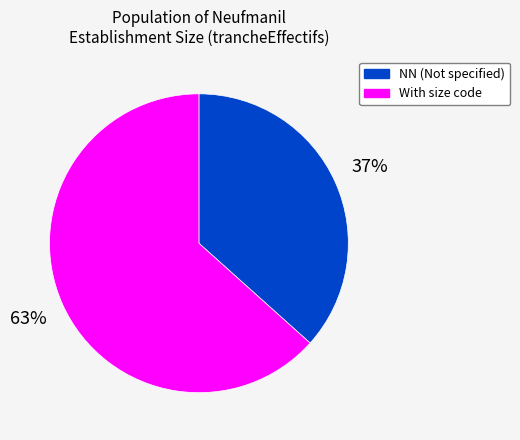

How many segments does this pie chart have?

2